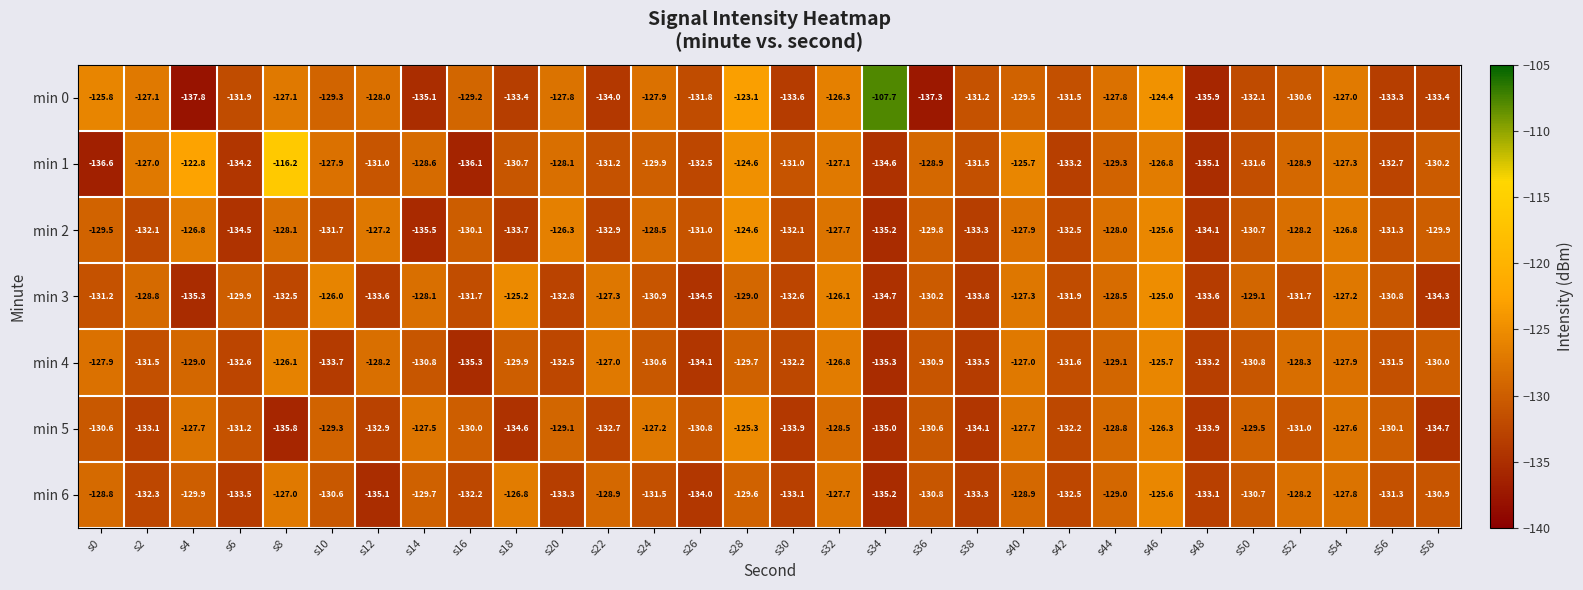

Which series changed the most between s46 and s52?

min 3